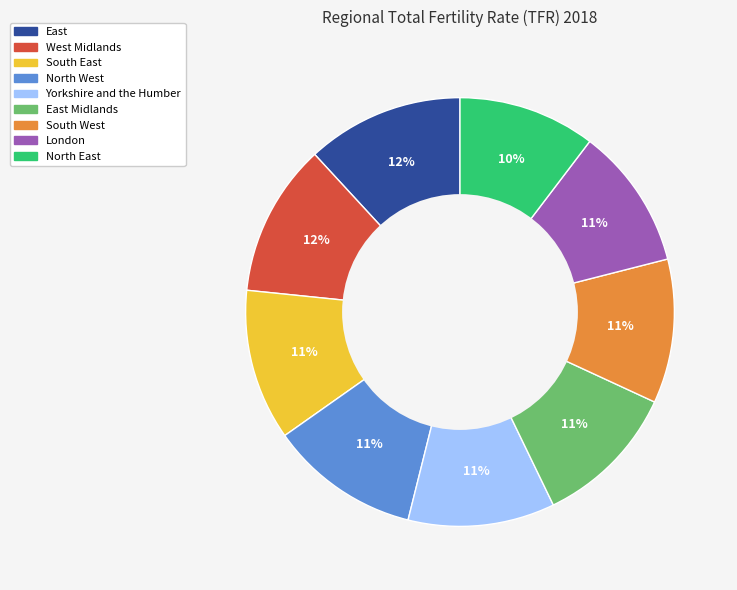

Does any single category account for the majority?

No